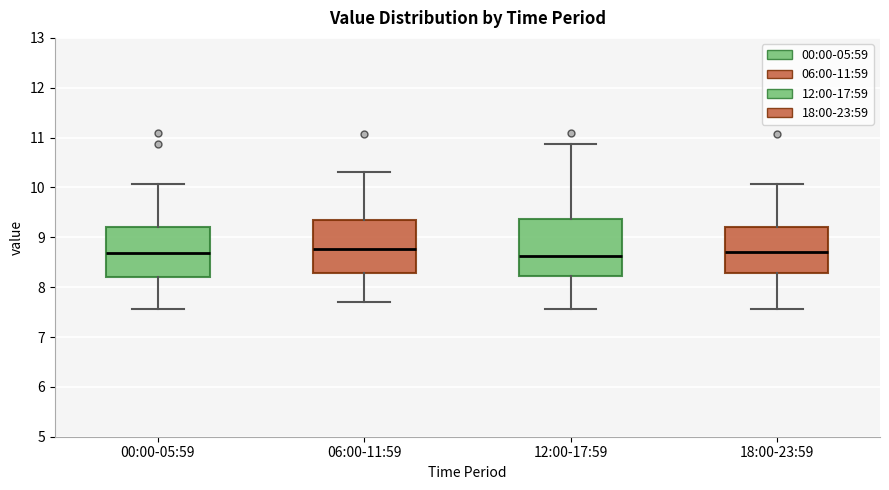

Where does the upper whisker of the box for 00:00-05:59 end on the y-axis? The values are not printed on the chart, so give them approximately, as read against the axis.

10.1